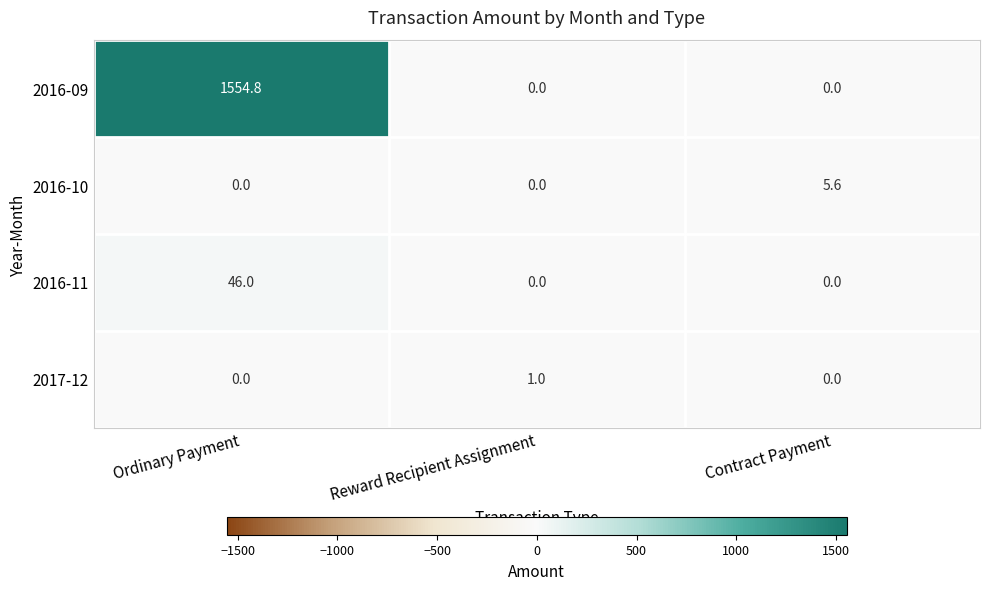

At how many categories does at least one series exceed 104?

1